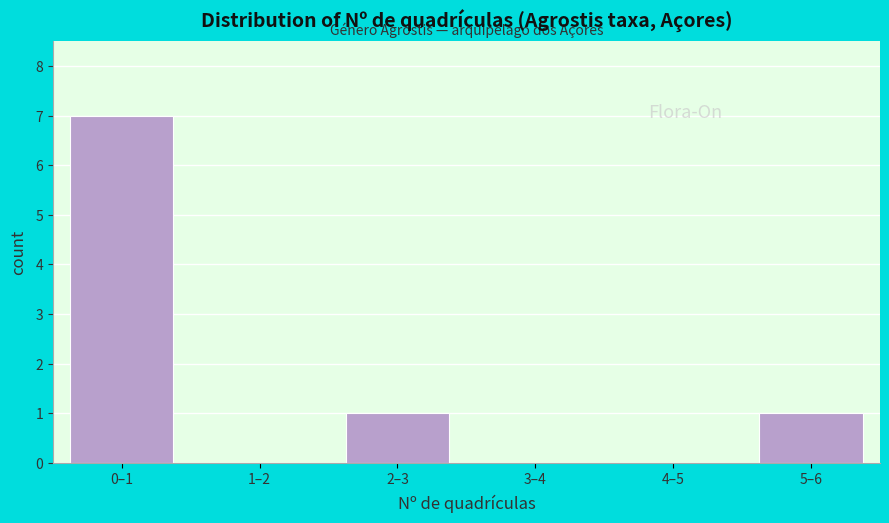

Reading left to right, what are all the values shown in this chart?

0–1=7	1–2=0	2–3=1	3–4=0	4–5=0	5–6=1